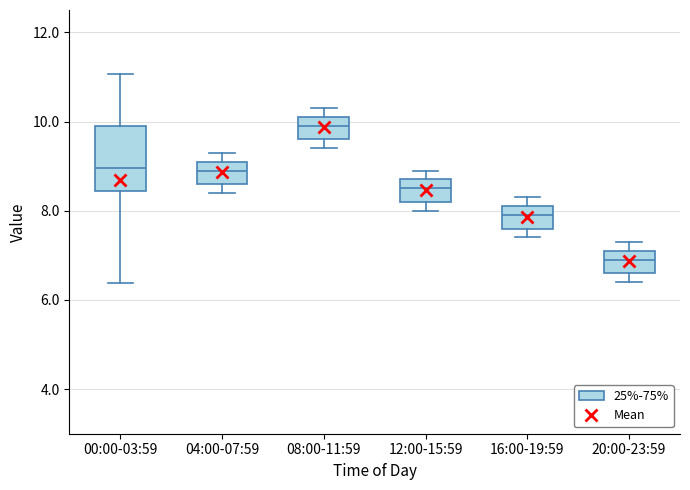

Reading left to right, transcribe this box plot: for each box, give where its median line is, the range the box spans, and where its two whiskers end, as read against the y-axis. The values are not printed on the chart, so give them approximately, as read against the axis.

00:00-03:59: median 9.0, box 8.4 to 10.0, whiskers 6.4 to 11.0
04:00-07:59: median 9.0, box 8.6 to 9.2, whiskers 8.4 to 9.4
08:00-11:59: median 10.0, box 9.6 to 10.2, whiskers 9.4 to 10.4
12:00-15:59: median 8.6, box 8.2 to 8.8, whiskers 8.0 to 9.0
16:00-19:59: median 8.0, box 7.6 to 8.2, whiskers 7.4 to 8.4
20:00-23:59: median 7.0, box 6.6 to 7.2, whiskers 6.4 to 7.4